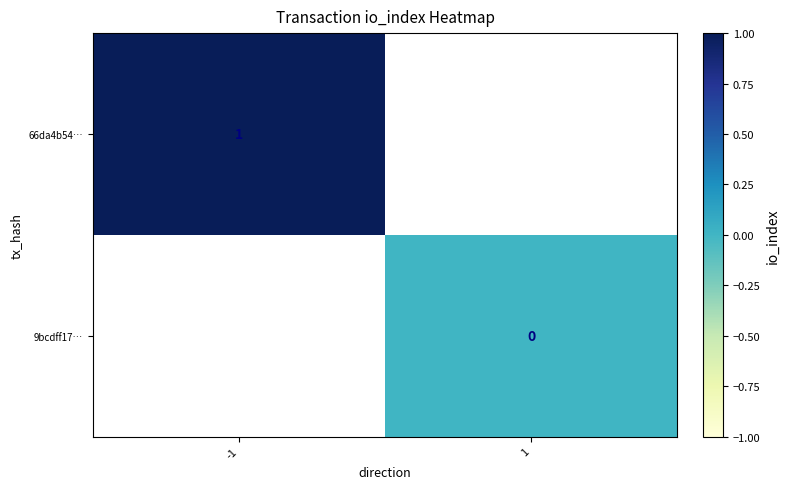

True or false: 66da4b54… has a value of 1 at -1.

True